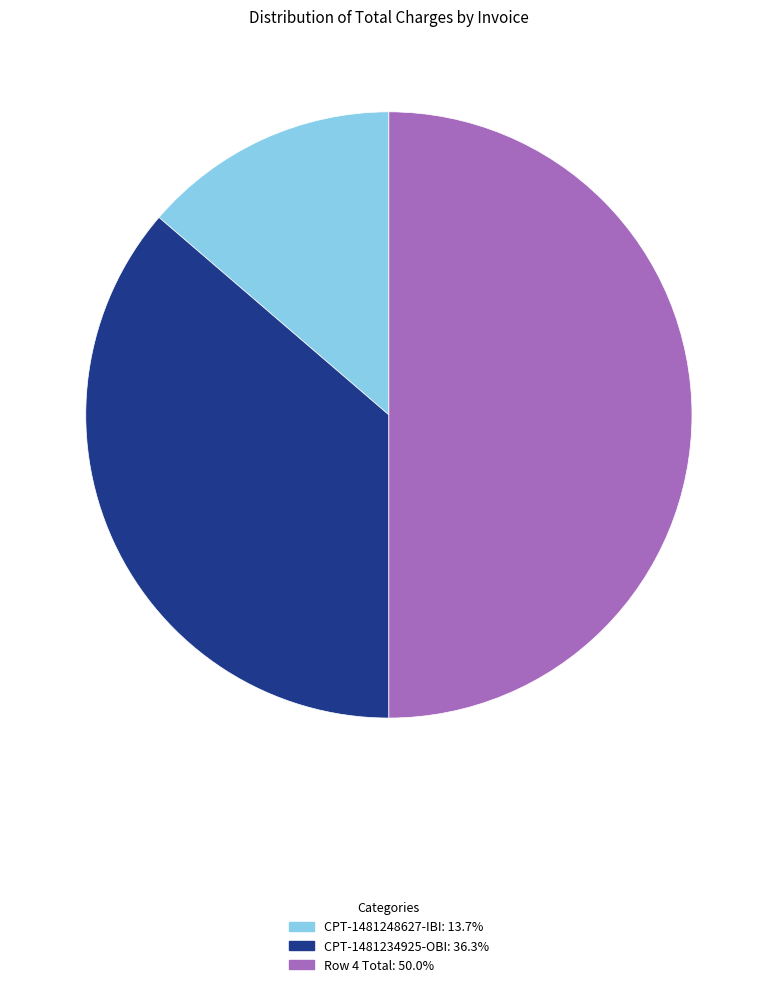

What is the ratio of the value at CPT-1481234925-OBI to the value at Row 4 Total?

0.7